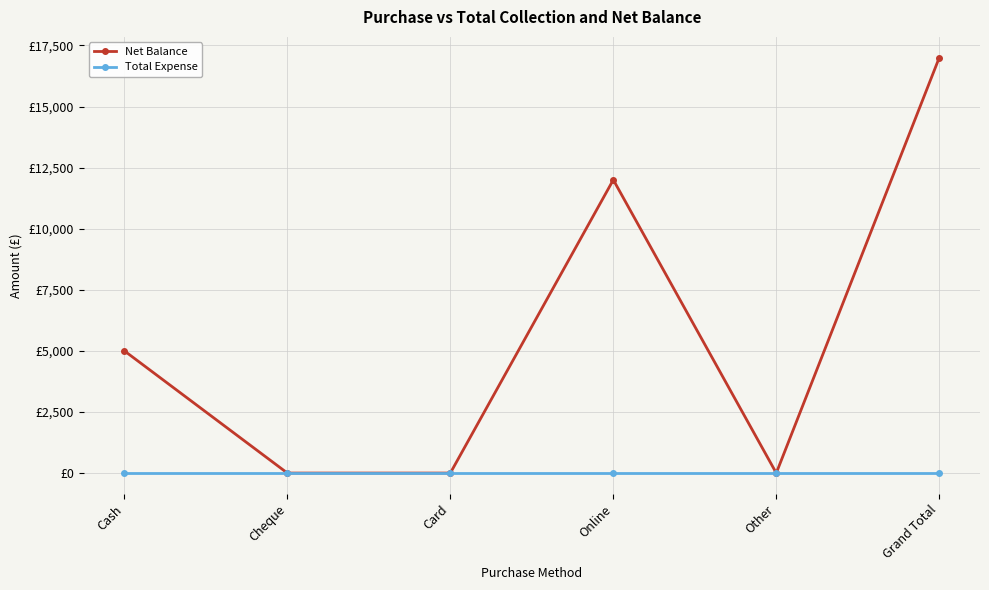

Does the chart display data point markers on the line(s)?

Yes